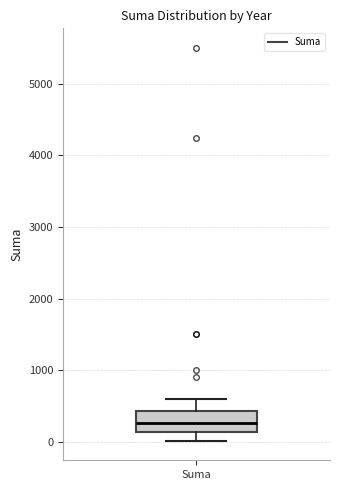

Read this box plot against the y-axis: the position of the median line, the range covered by the box, and the ends of both whiskers. The values are not printed on the chart, so give them approximately, as read against the axis.

median 300, box 100 to 400, whiskers 0 to 600